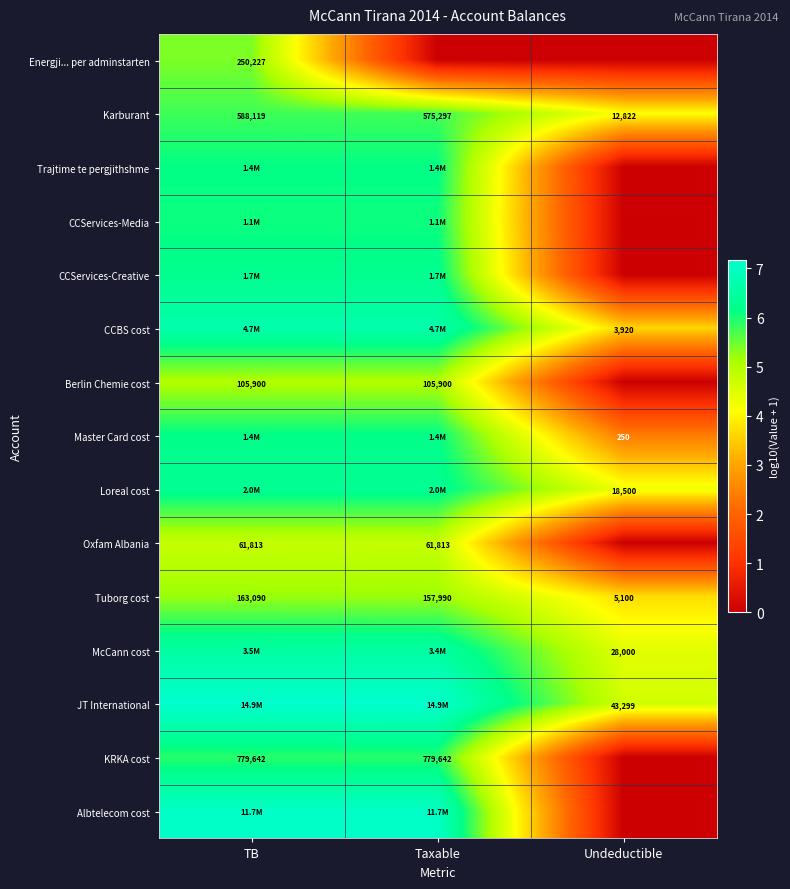

At which label does Tuborg cost reach its minimum?

Undeductible